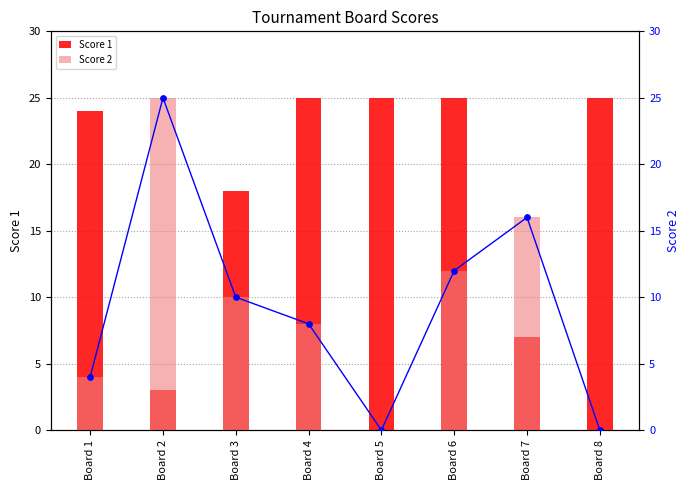

Is the value of Score 2 at Board 2 greater than the value of Score 2 rank at Board 5?

Yes